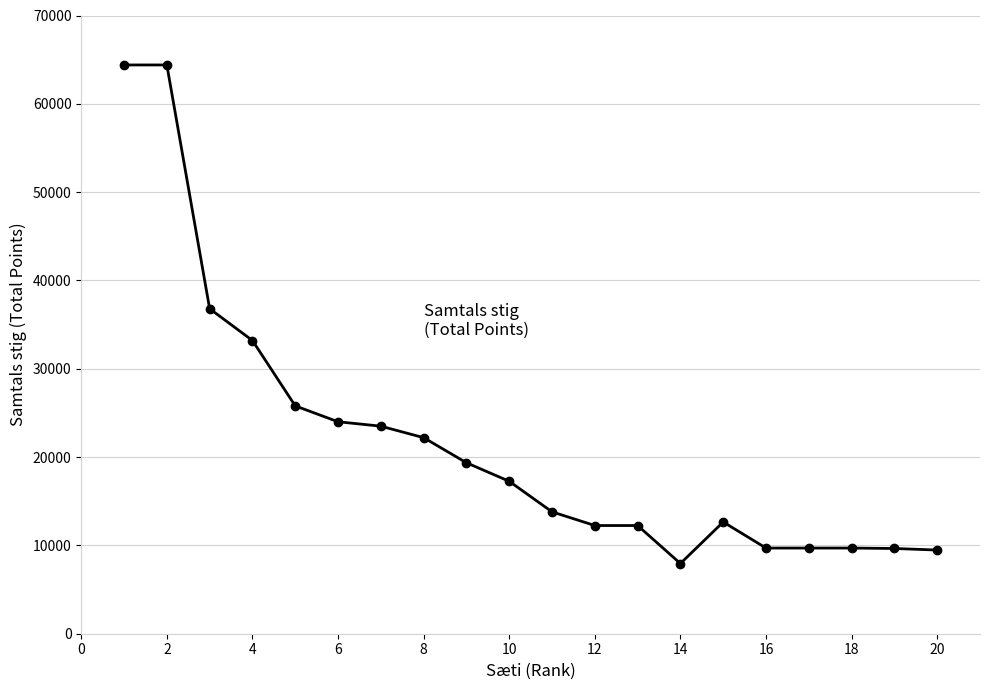

What is the value of the 13th point from the left?

12250